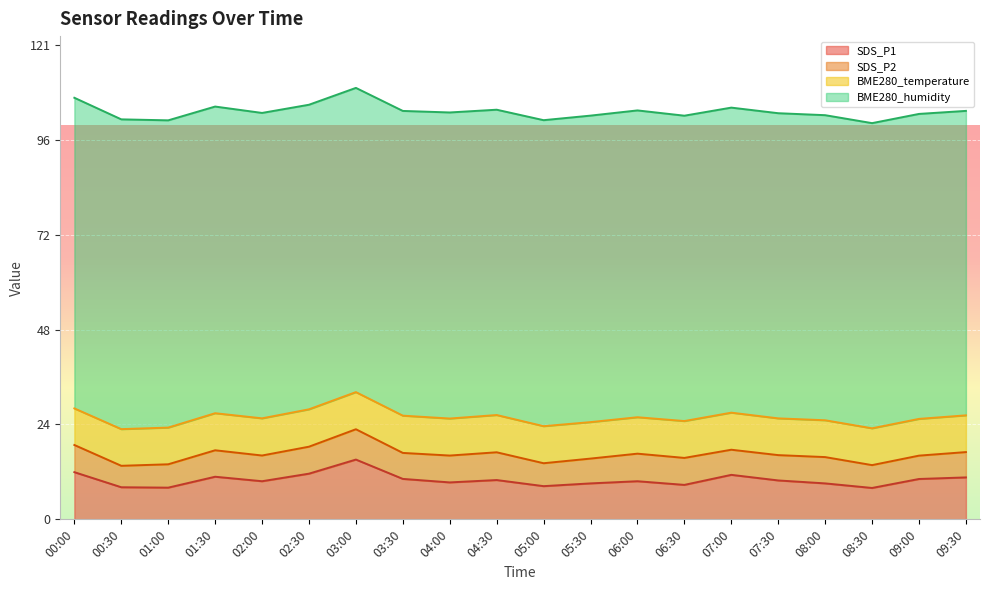

The value of SDS_P1 at 03:30 is 10.3. True or false?

True